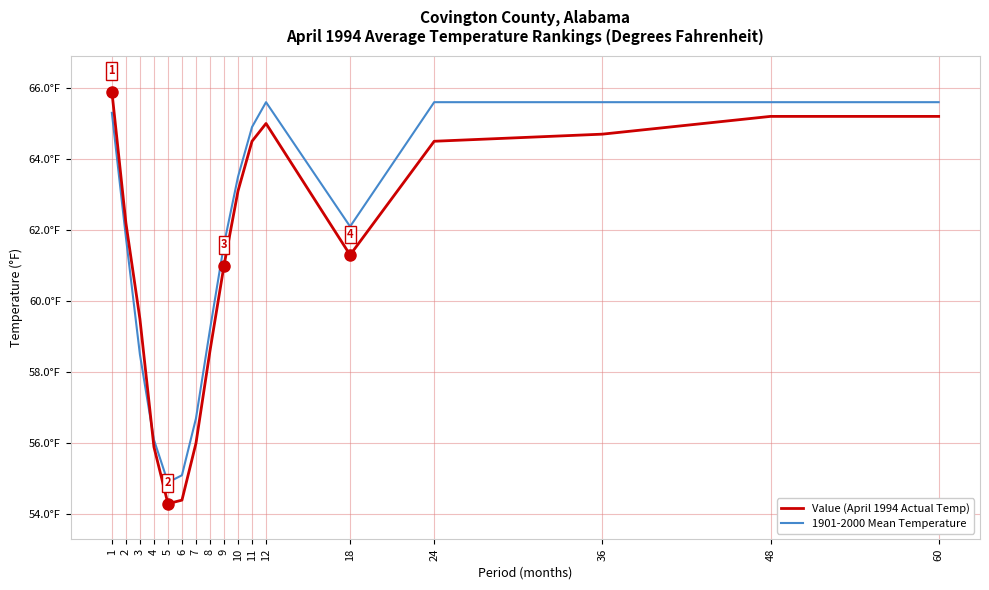

Is this an area chart (filled region under the line)?

No